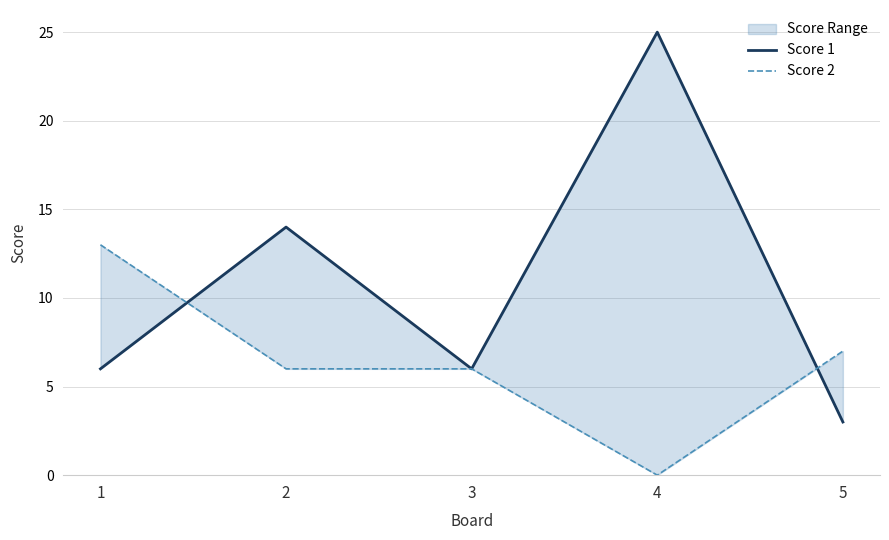

What is the average value of the Score 2 series?

6